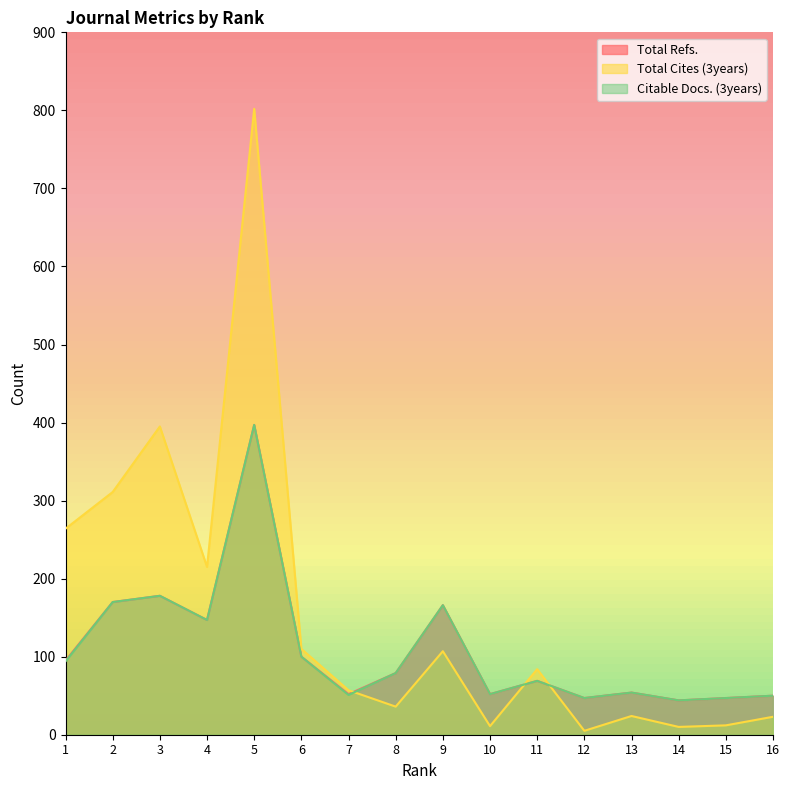

In Total Cites (3years), how many points are higher than both neighbors (excluding endpoints)?

5